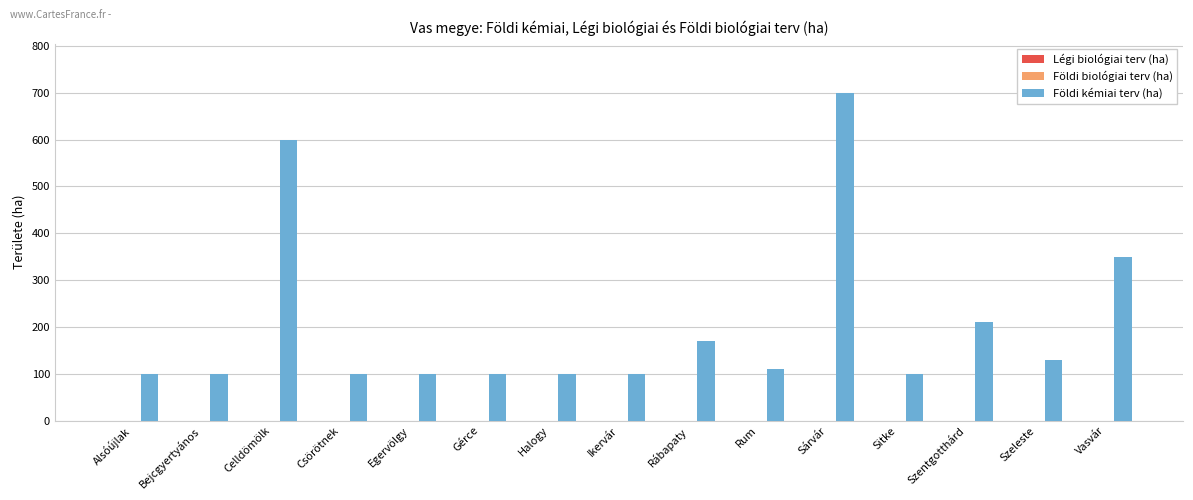

What is the minimum value shown in the chart?

100